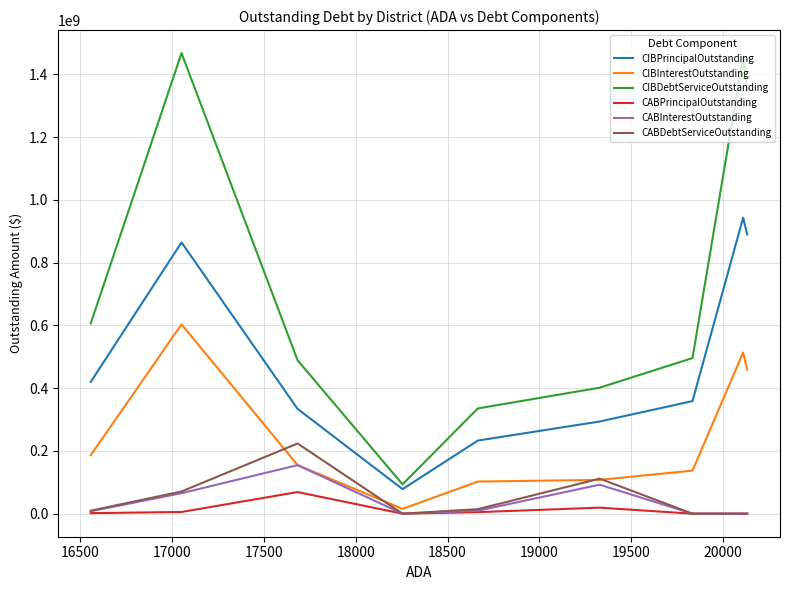

How many values in CABInterestOutstanding are above zero?

5